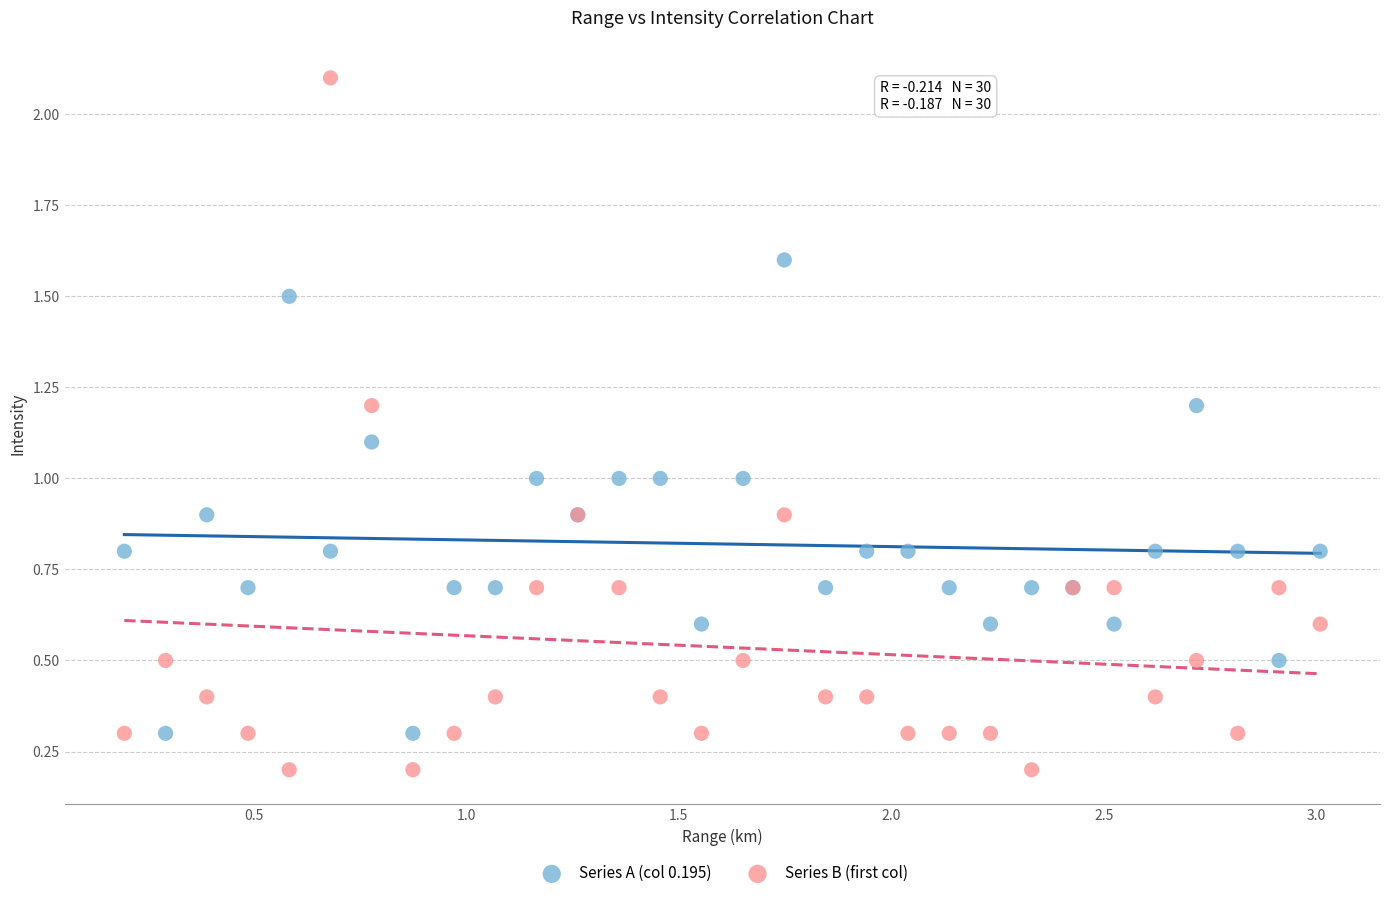

What is the X range (max minus min) for the scatter plot?

2.8